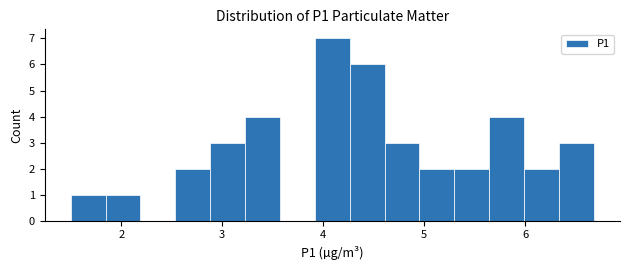

Read against the x-axis, roughly where is the centre of the tallest bar?

4.1